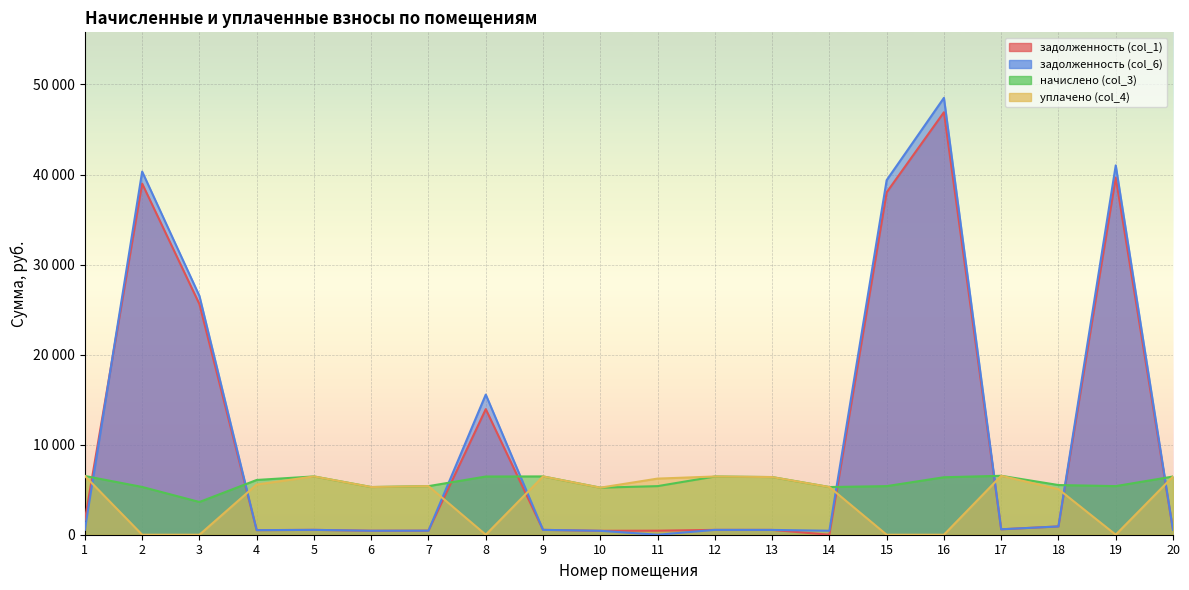

What is the value of the начислено (col_3) point at the 1st from the left?

6524.0